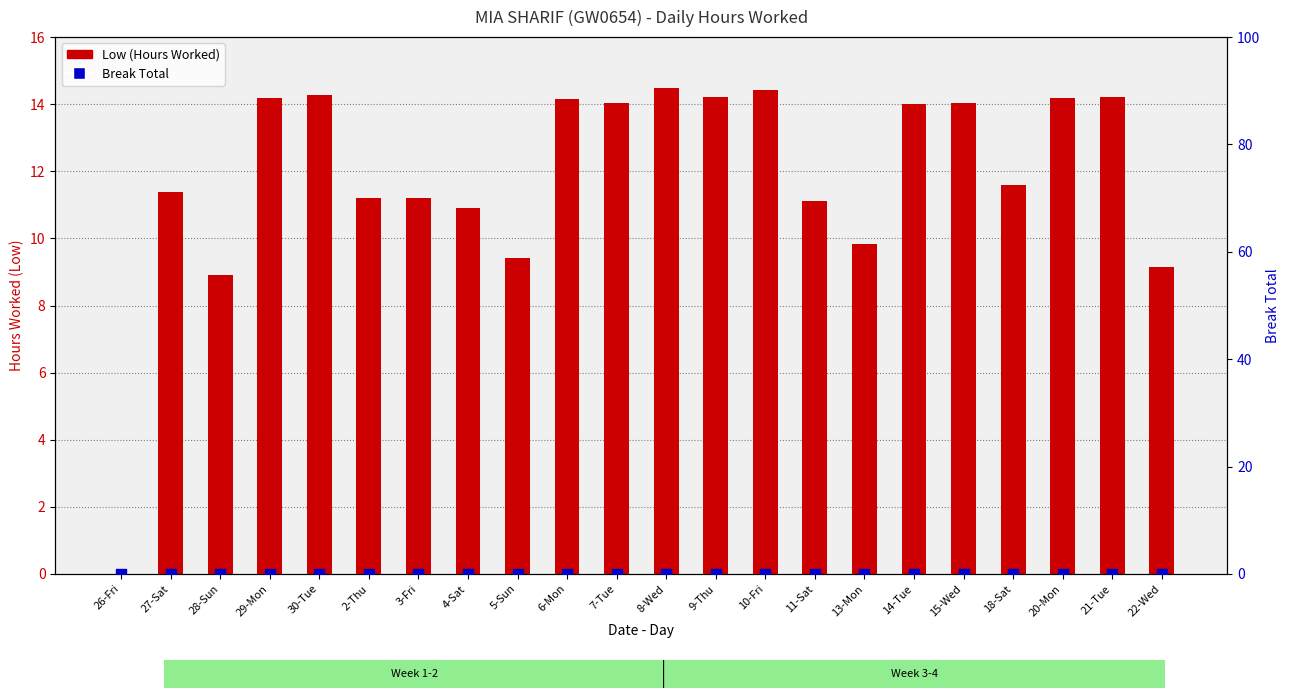

At how many categories does at least one series exceed 8?

21